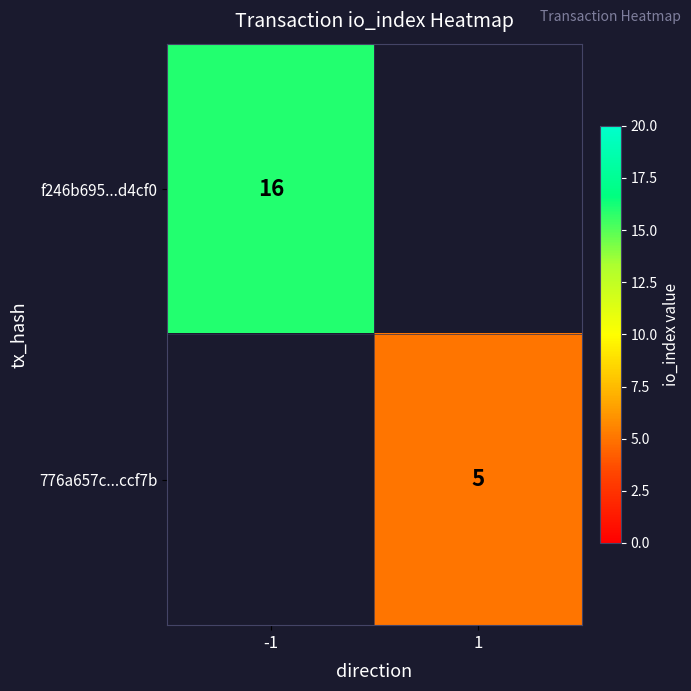

How many distinct data groups are displayed?

2